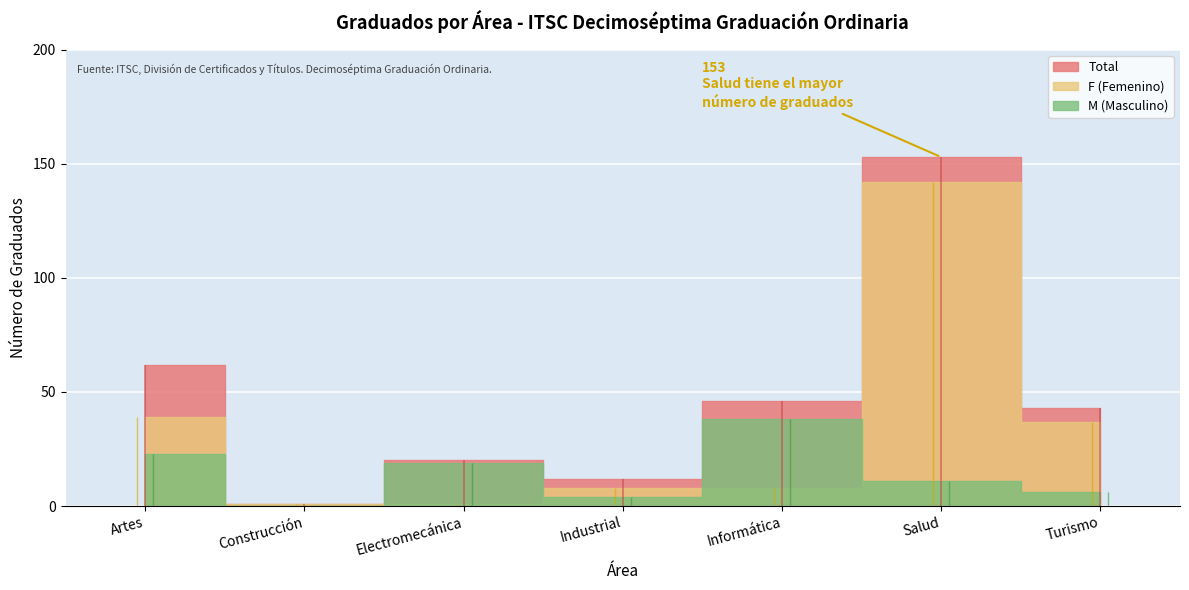

Which series ends up on top after the final intersection of F and M?

F